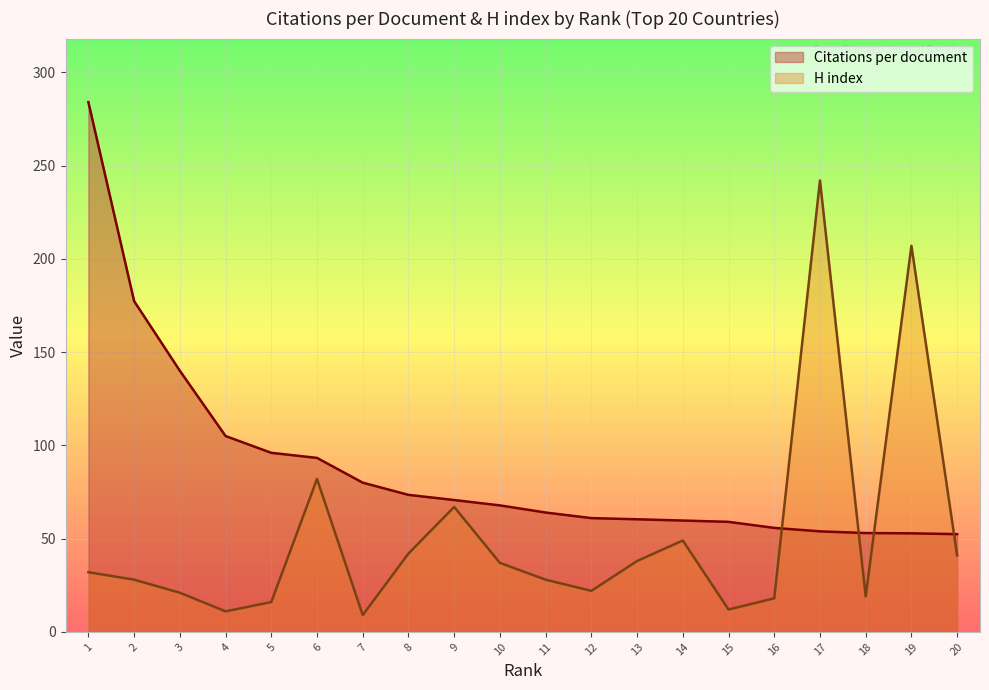

Which series has the widest spread of values?

H index